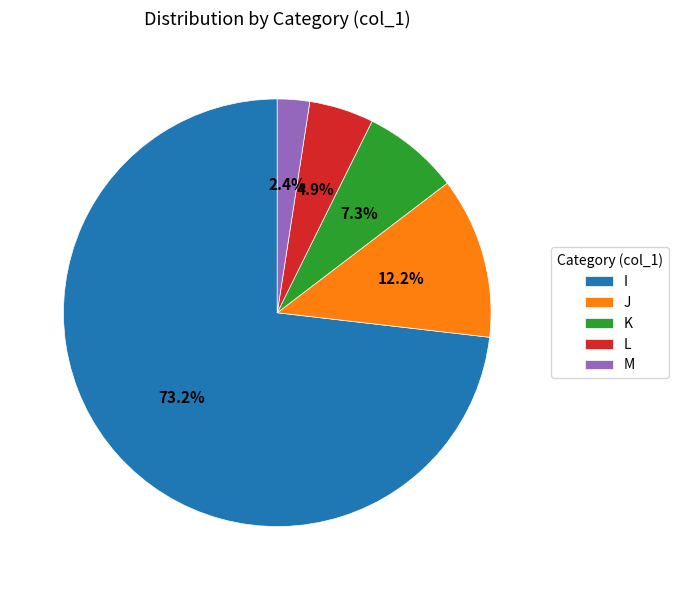

Rank the categories by value from lowest to highest.

M, L, K, J, I